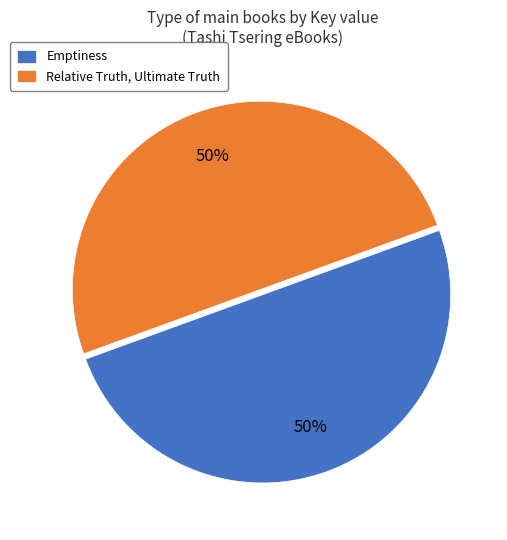

Is it true that Relative Truth, Ultimate Truth is 50% of the pie?

True